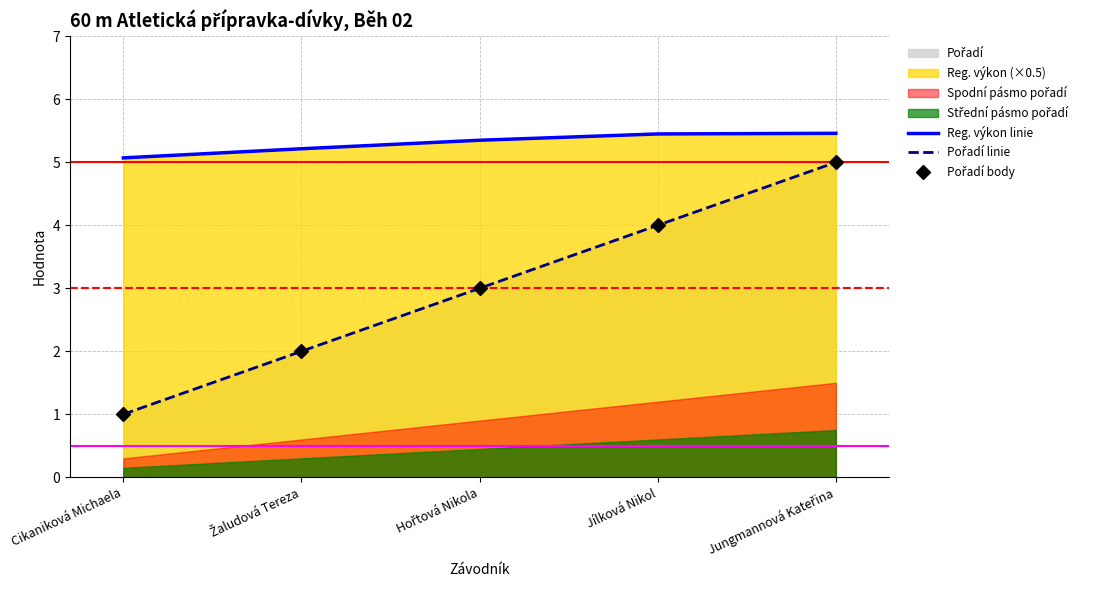

Which has a higher value, Hořtová Nikola or Jílková Nikol?

Jílková Nikol